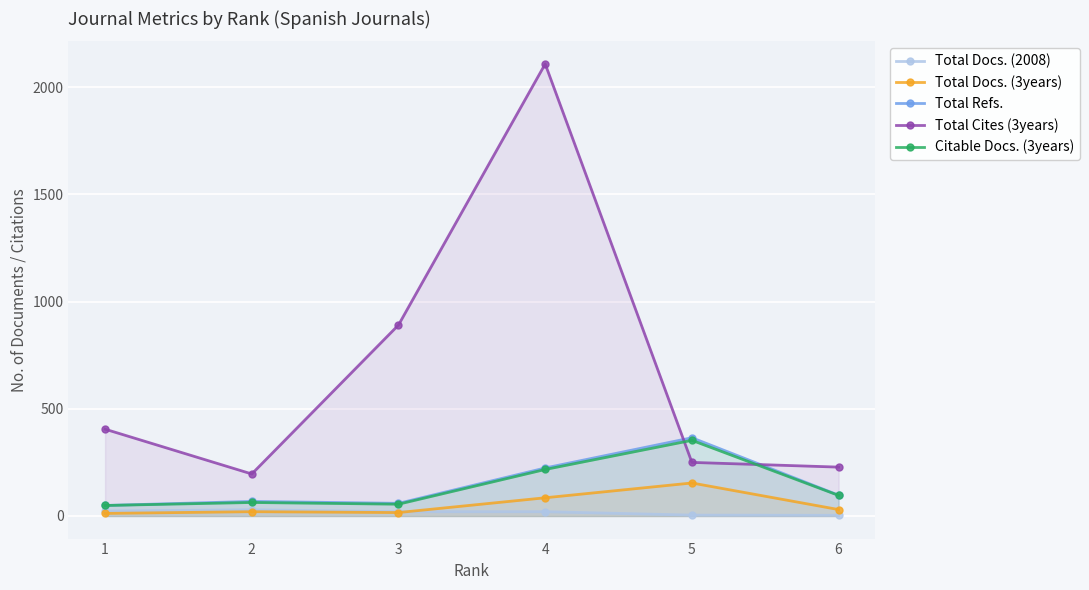

What is the difference between the maximum and second lowest values in the Citable Docs. (3years) series?

298